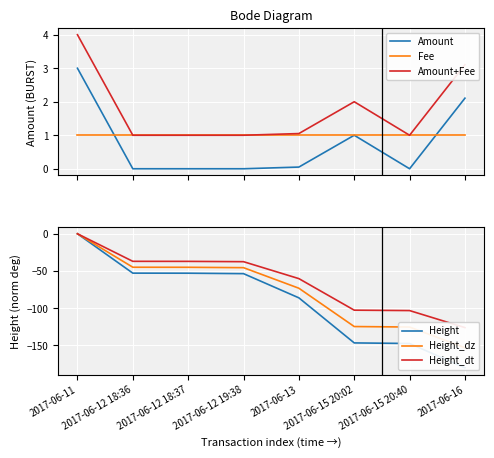

Between 2017-06-11 and 2017-06-12 18:37, which is larger?

2017-06-11